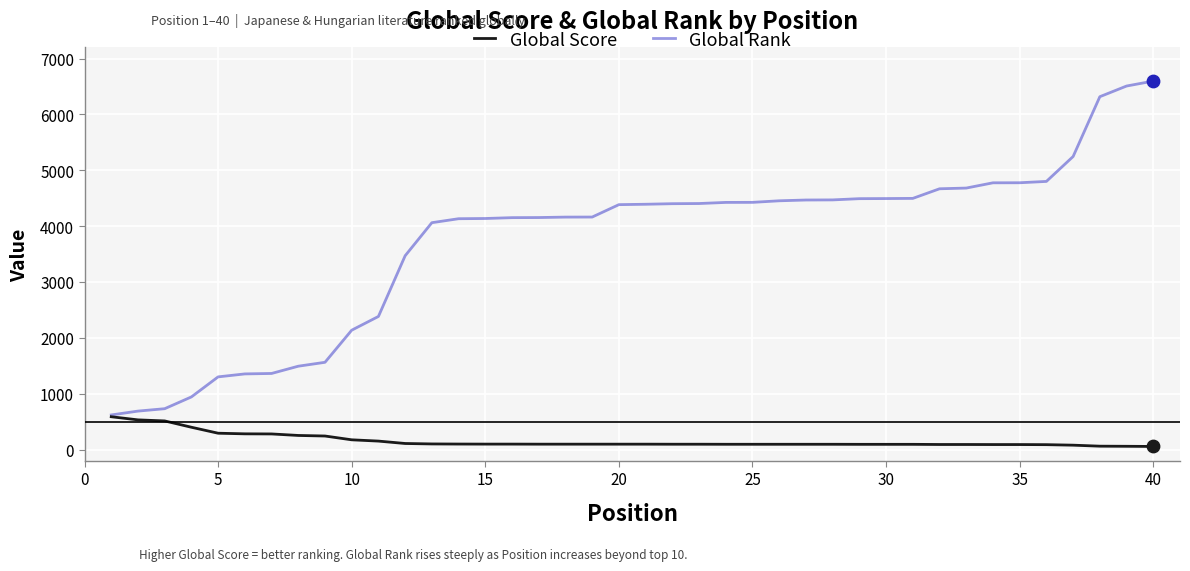

Which series has the largest total across all categories?

Global Rank